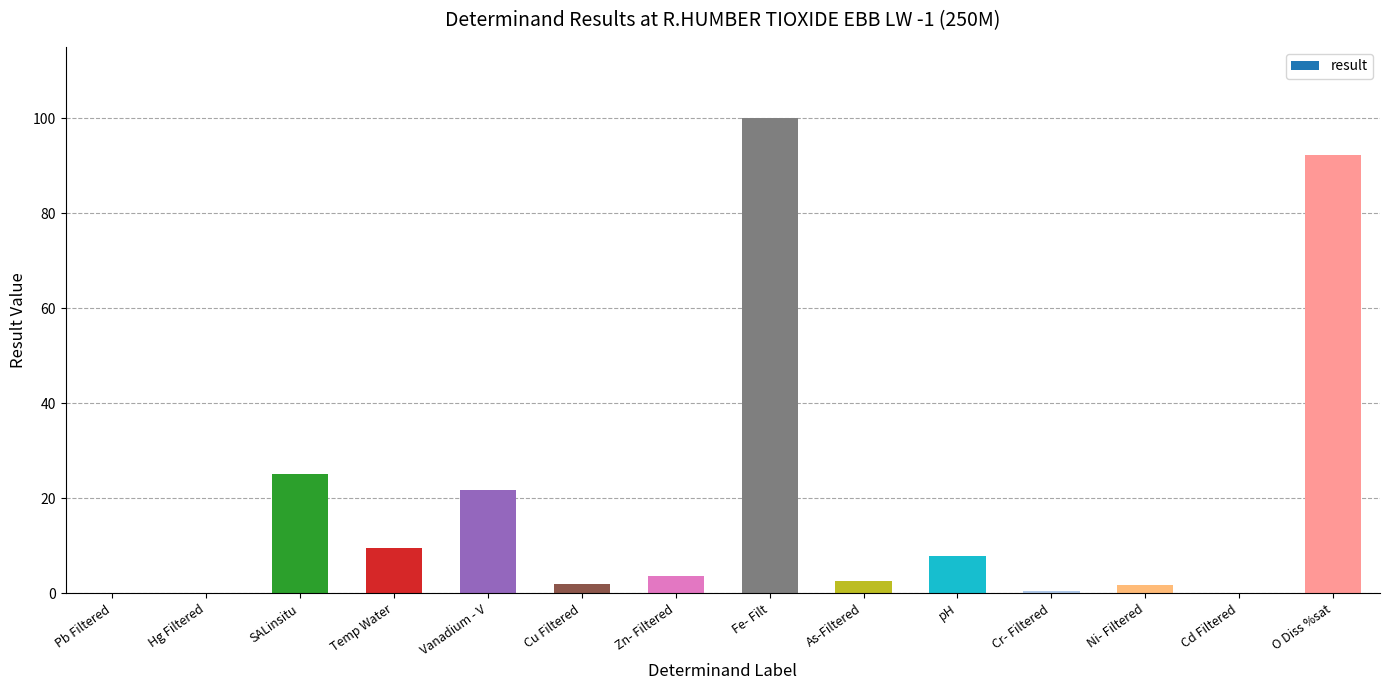

Which has a higher value, Ni- Filtered or SALinsitu?

SALinsitu